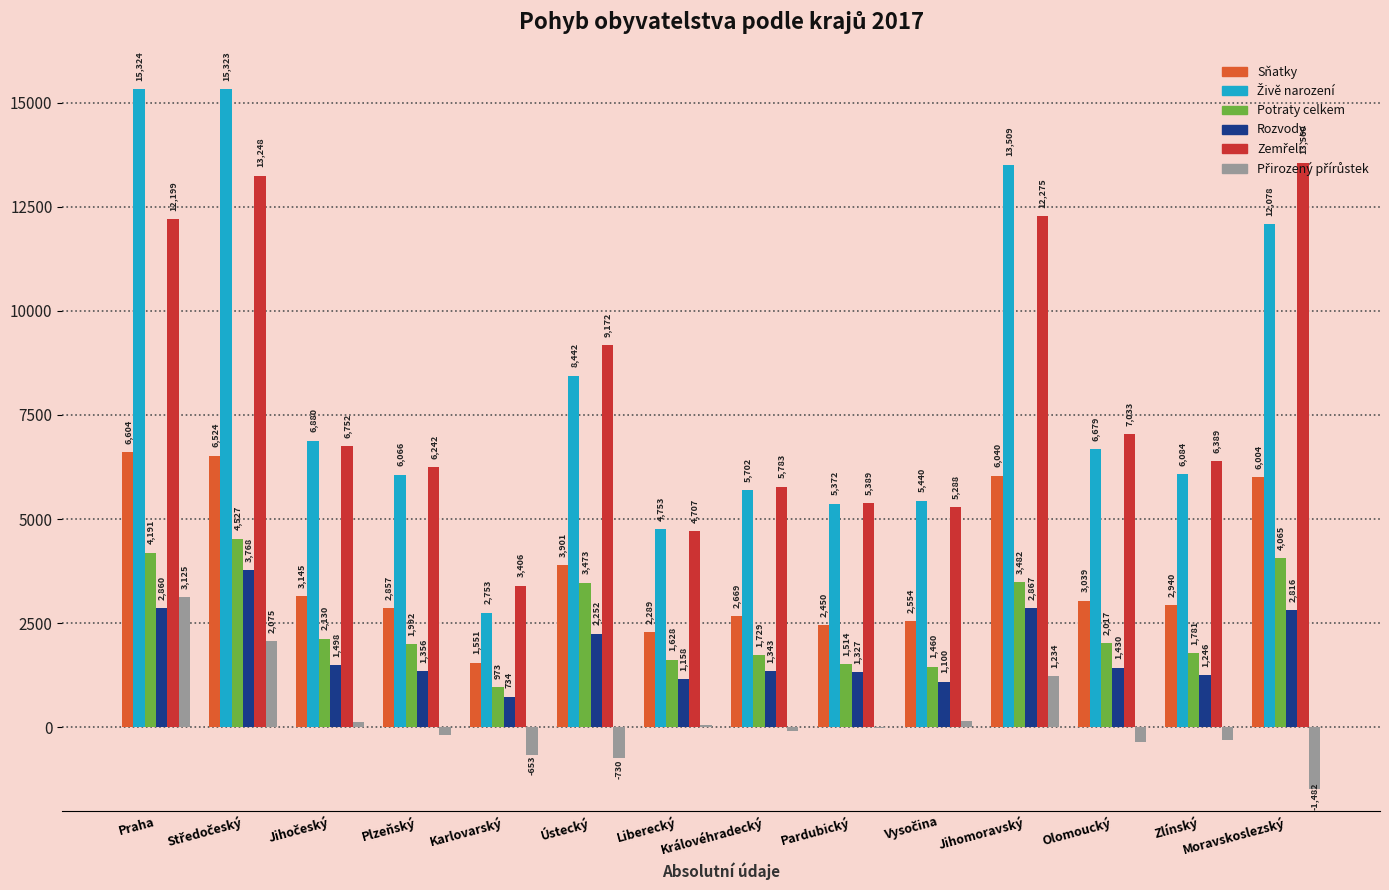

The Rozvody series shows 2252 at Ústecký. True or false?

True